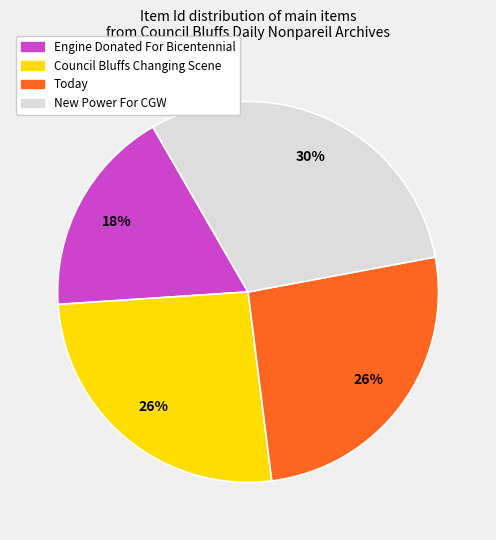

Which has a higher value, New Power For CGW or Council Bluffs Changing Scene?

New Power For CGW